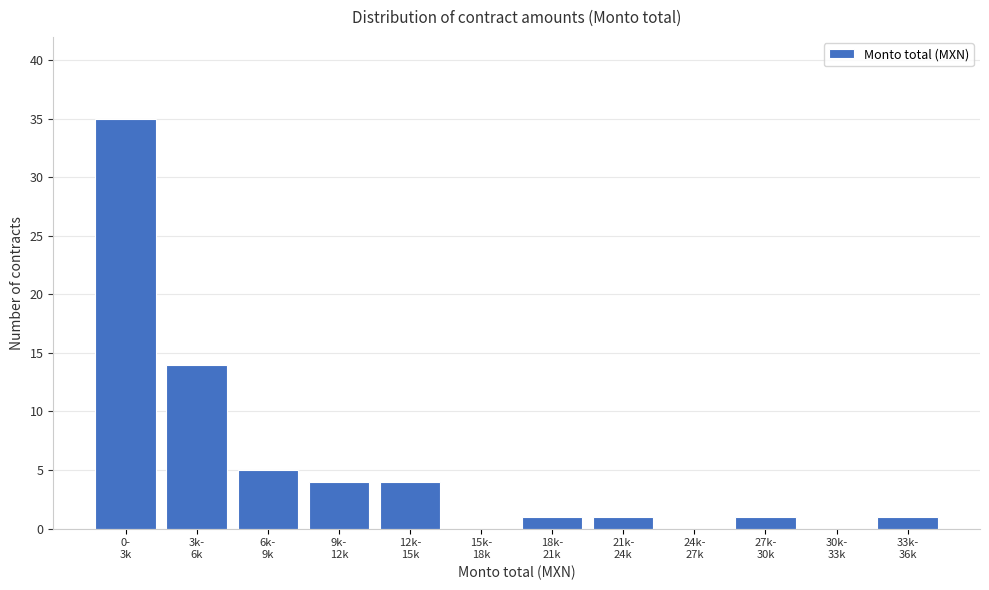

What is the sum of all values?

66